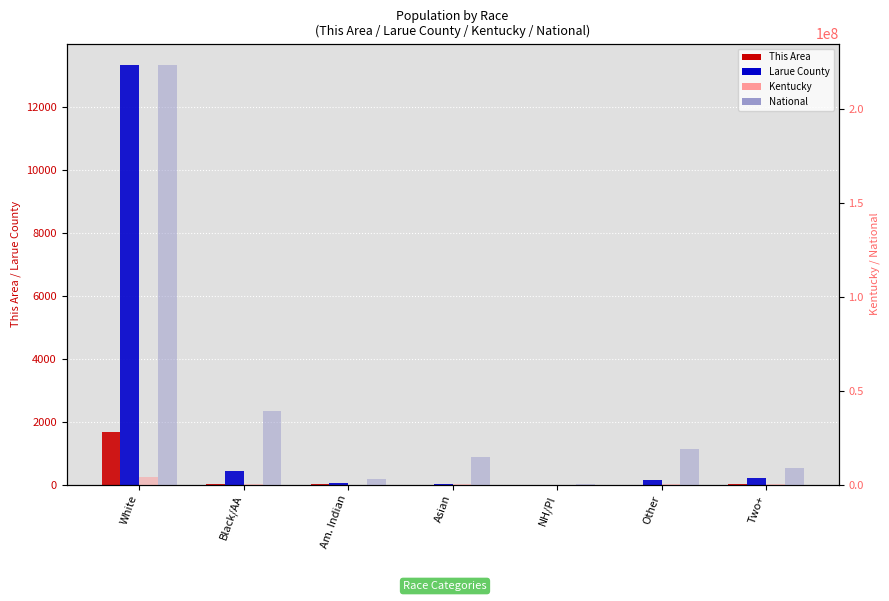

How many groups of bars are there?

7